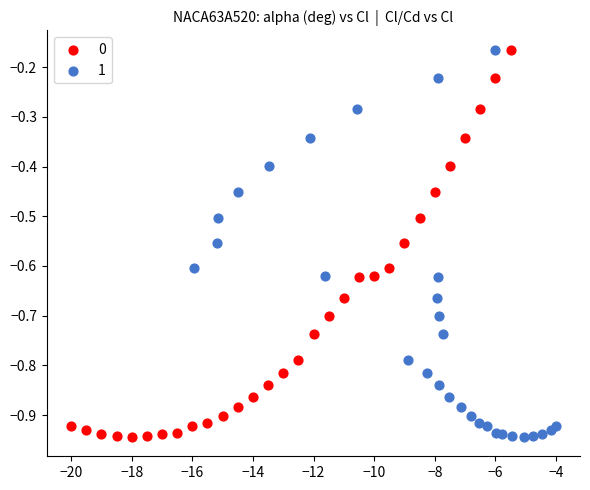

What are all the series names shown in the legend?

0, 1